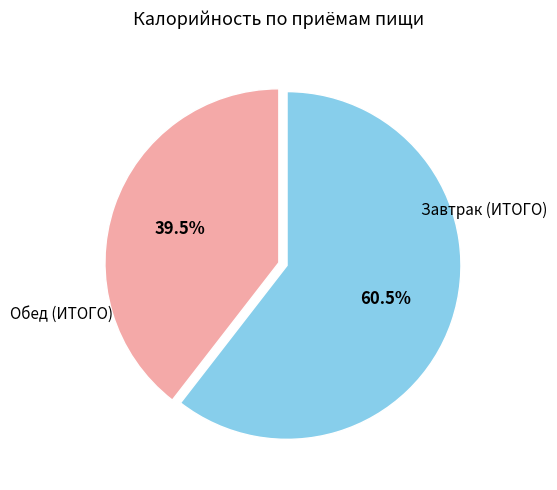

Is there any slice that represents more than half of the pie?

Yes